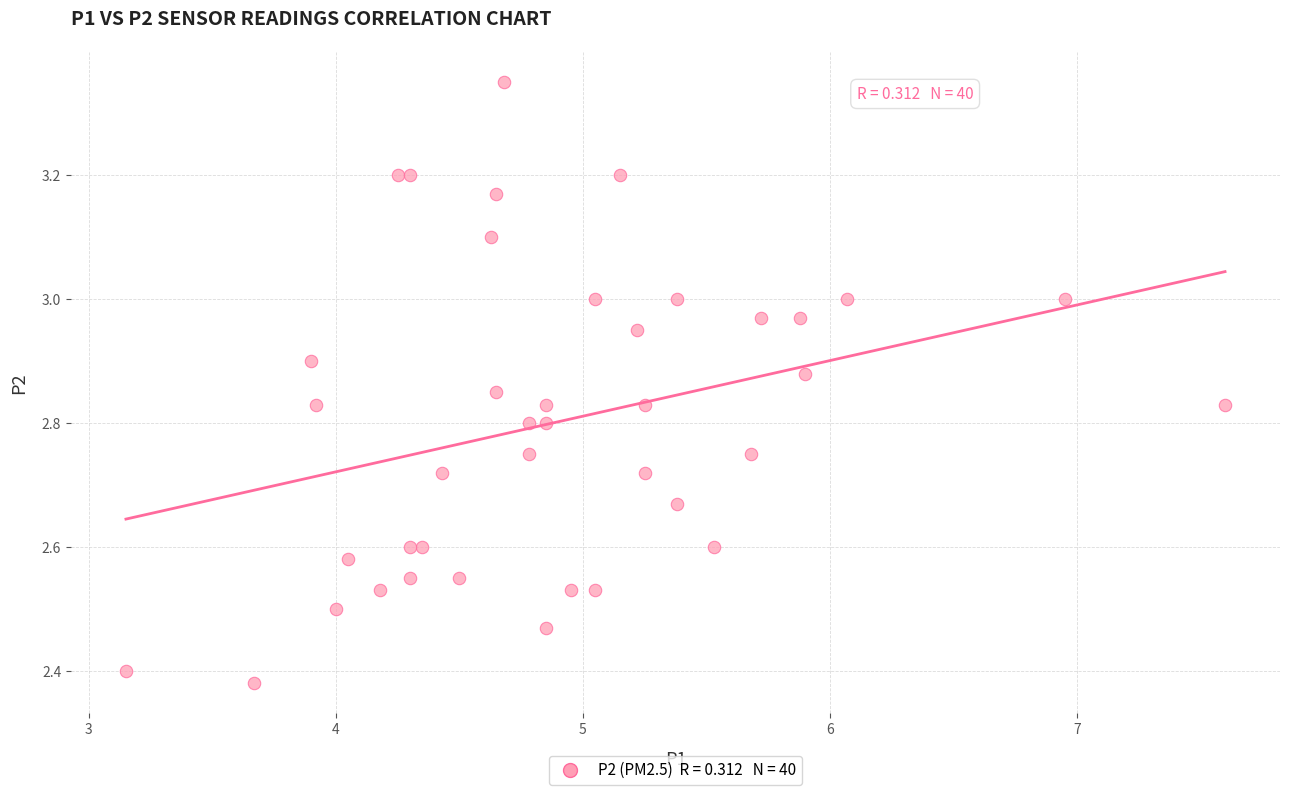

What is the range of X values (max minus min)?

4.4